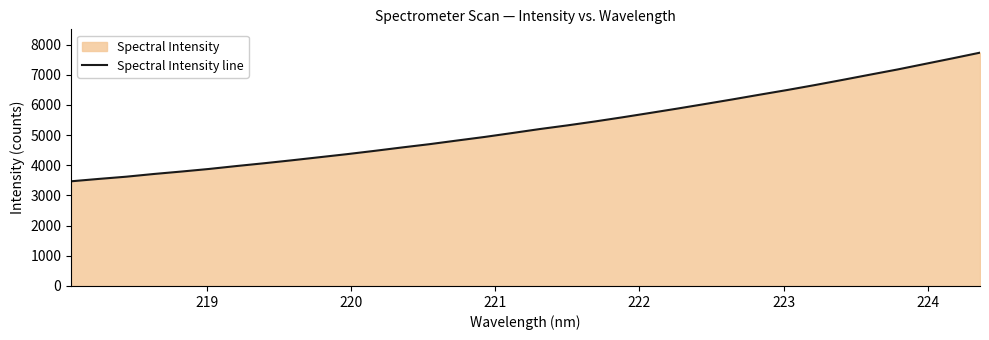

What is the minimum value shown in the chart?

3469.4